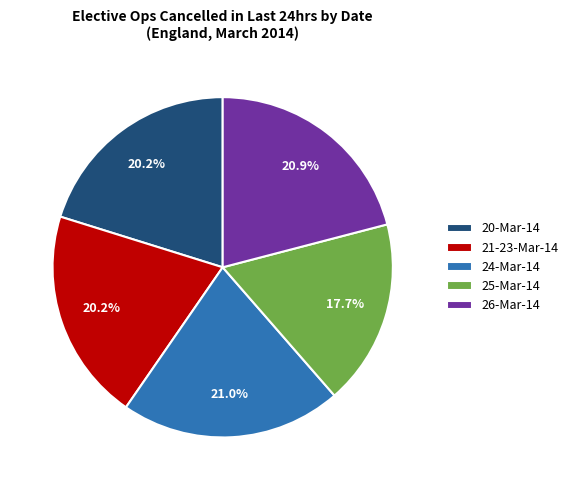

Is there any slice that represents more than half of the pie?

No